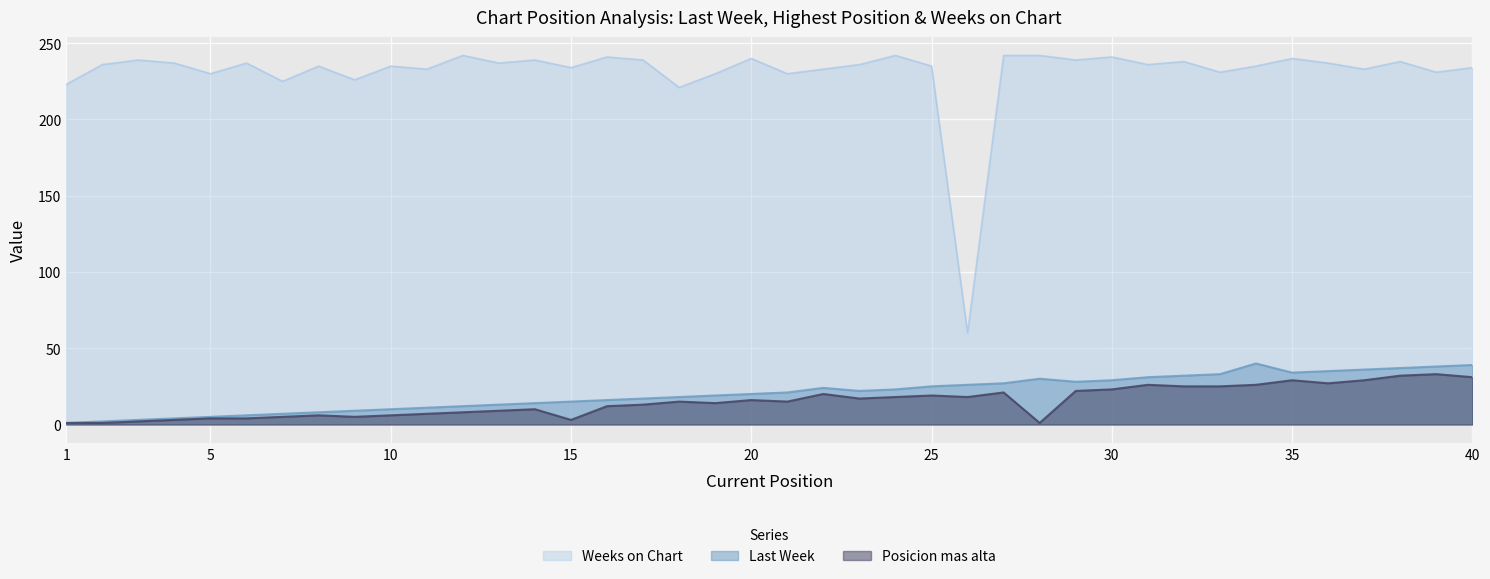

Reading right to left, transcribe all the data shown in this chart.

Last Week: 40=39	39=38	38=37	37=36	36=35	35=34	34=40	33=33	32=32	31=31	30=29	29=28	28=30	27=27	26=26	25=25	24=23	23=22	22=24	21=21	20=20	19=19	18=18	17=17	16=16	15=15	14=14	13=13	12=12	11=11	10=10	9=9	8=8	7=7	6=6	5=5	4=4	3=3	2=2	1=1
Posicion mas alta: 40=31	39=33	38=32	37=29	36=27	35=29	34=26	33=25	32=25	31=26	30=23	29=22	28=1	27=21	26=18	25=19	24=18	23=17	22=20	21=15	20=16	19=14	18=15	17=13	16=12	15=3	14=10	13=9	12=8	11=7	10=6	9=5	8=6	7=5	6=4	5=4	4=3	3=2	2=1	1=1
Weeks on Chart: 40=234	39=231	38=238	37=233	36=237	35=240	34=235	33=231	32=238	31=236	30=241	29=239	28=242	27=242	26=60	25=235	24=242	23=236	22=233	21=230	20=240	19=230	18=221	17=239	16=241	15=234	14=239	13=237	12=242	11=233	10=235	9=226	8=235	7=225	6=237	5=230	4=237	3=239	2=236	1=223